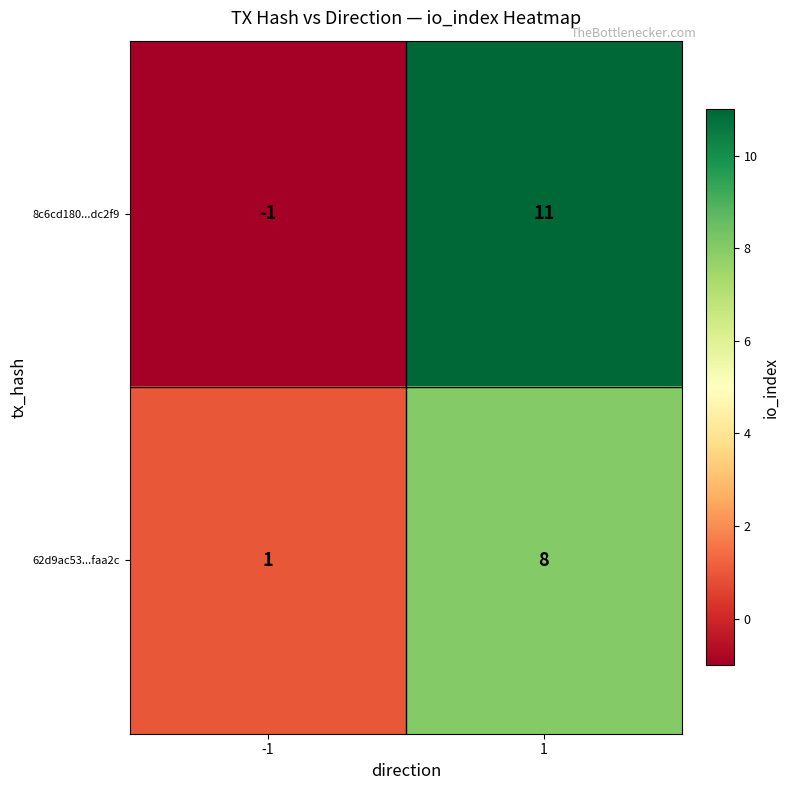

Reading left to right, what are all the values shown in this chart?

8c6cd180...dc2f9: -1=-1	1=11
62d9ac53...faa2c: -1=1	1=8